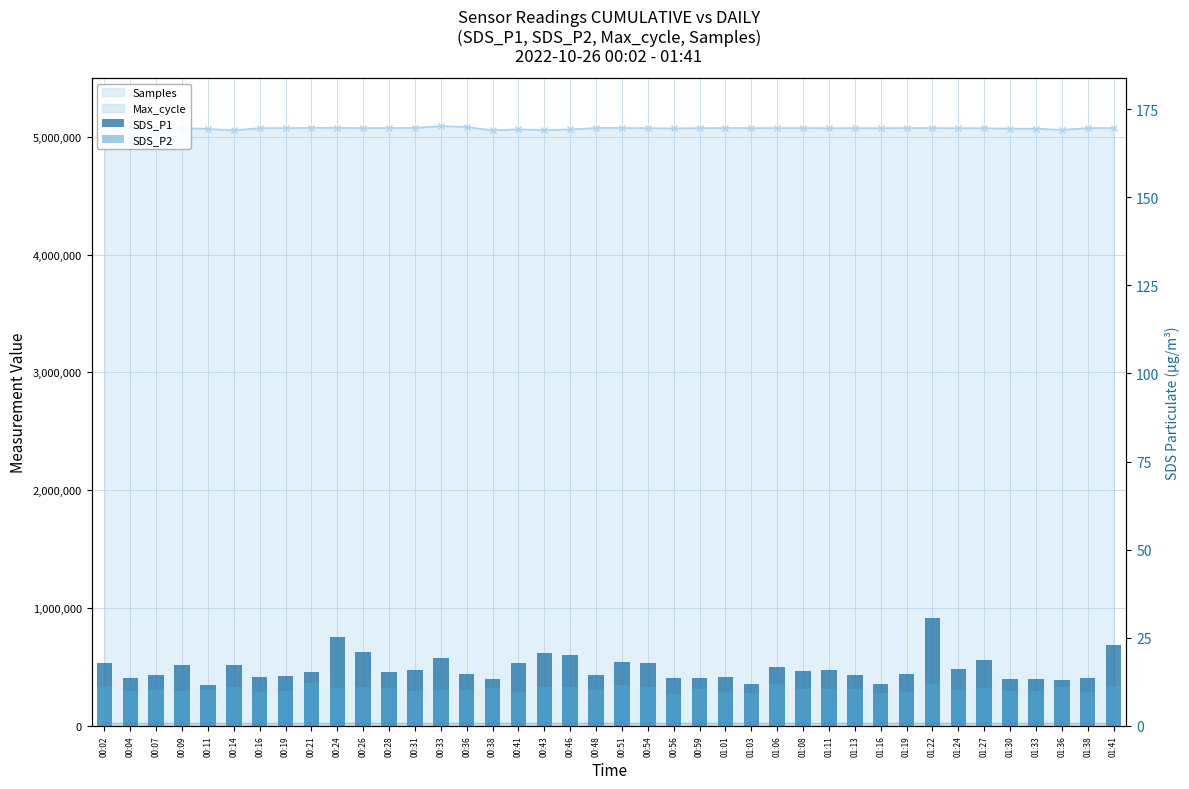

What is the difference between the SDS_P1 values at 00:07 and 00:36?

0.5